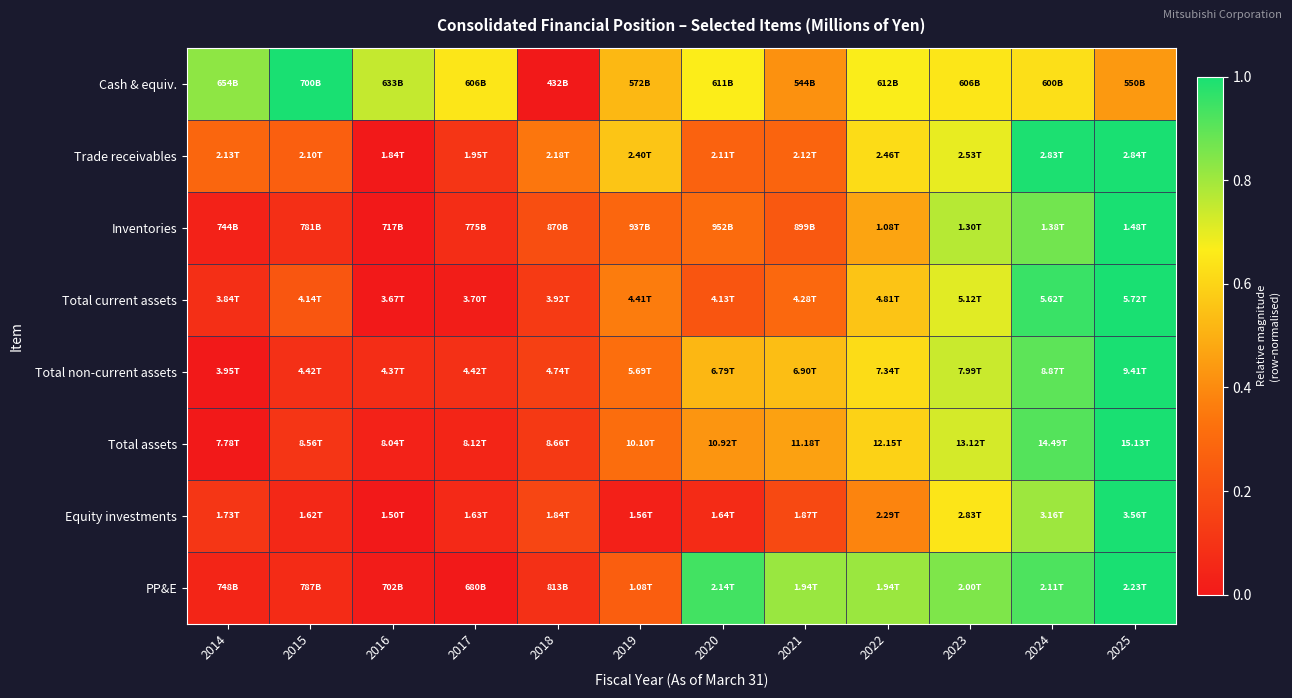

Between 2014 and 2024, which is larger?

2014